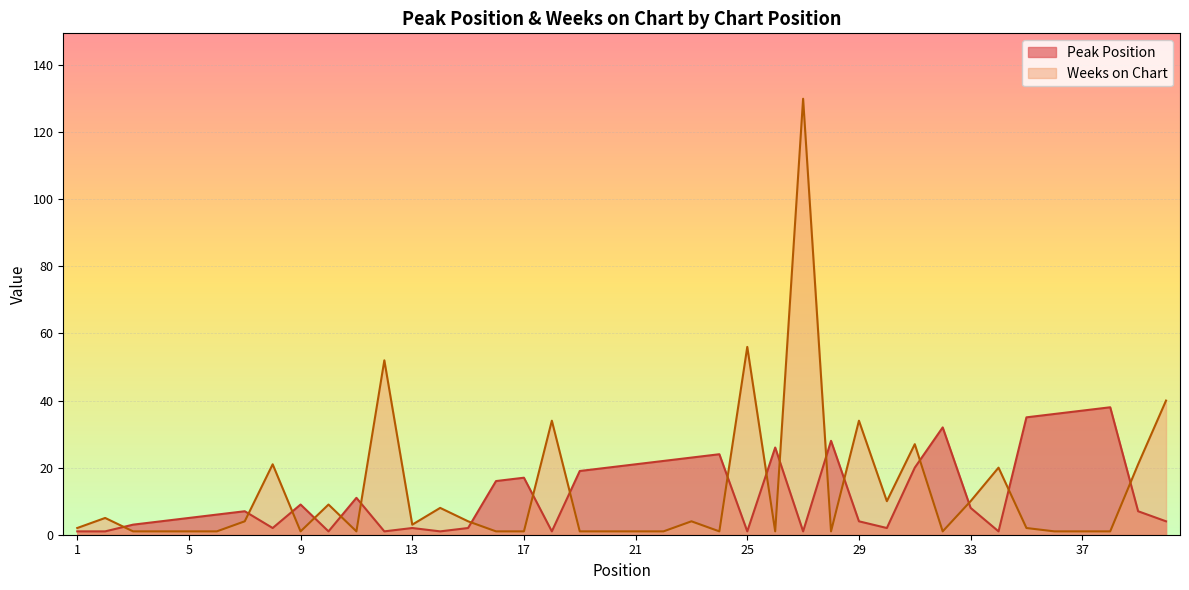

At which category does the chart reach its minimum across all series?

1